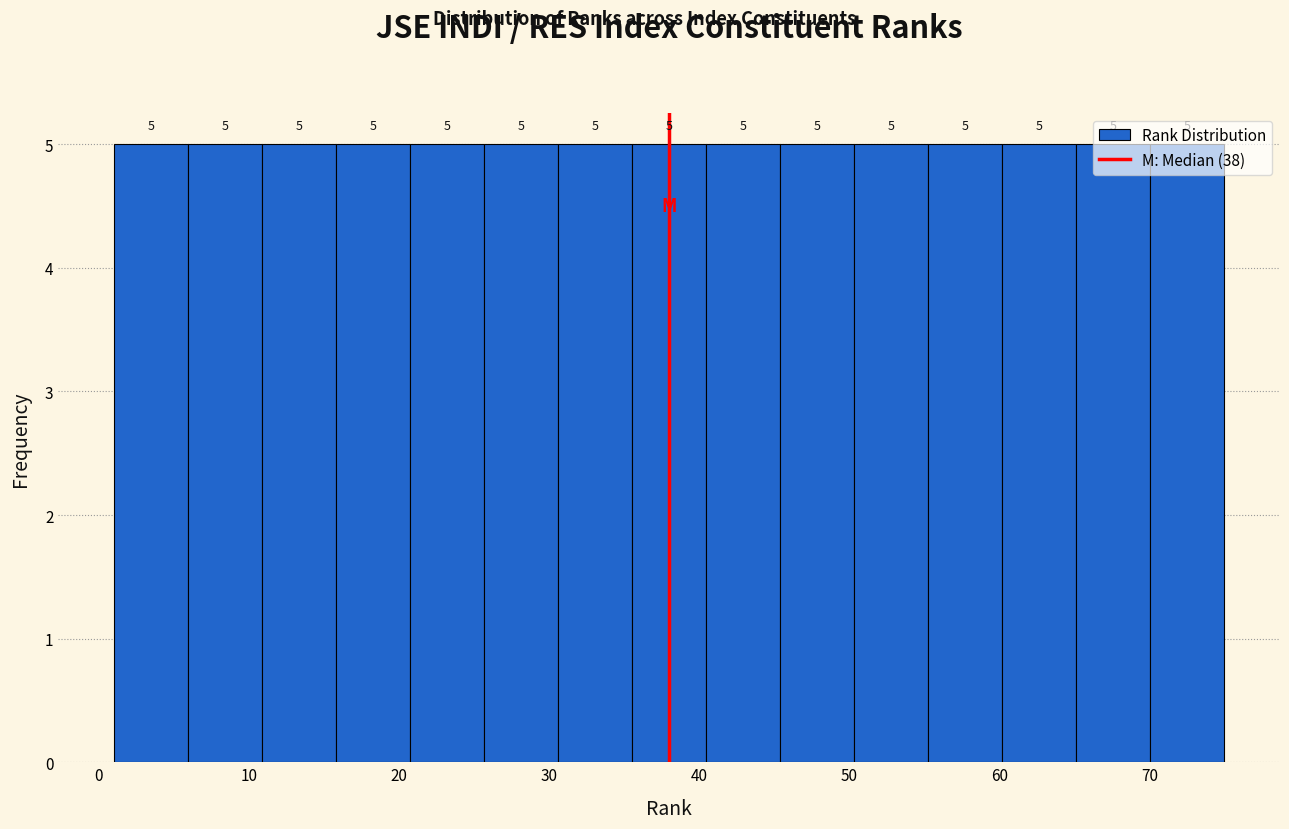

How tall is the bar that spans 65 to 70 on the x-axis? The bar edges are not printed on the chart, so give them approximately, as read against the axis.

5